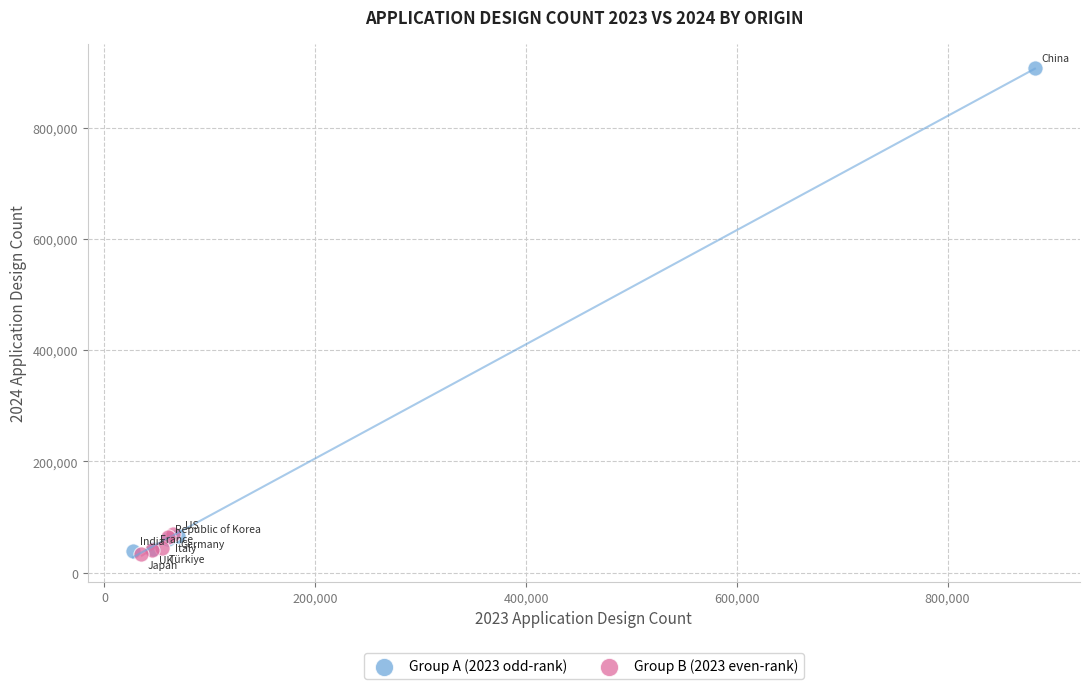

Which series has the widest spread of Y values?

Group A (2023 odd-rank)